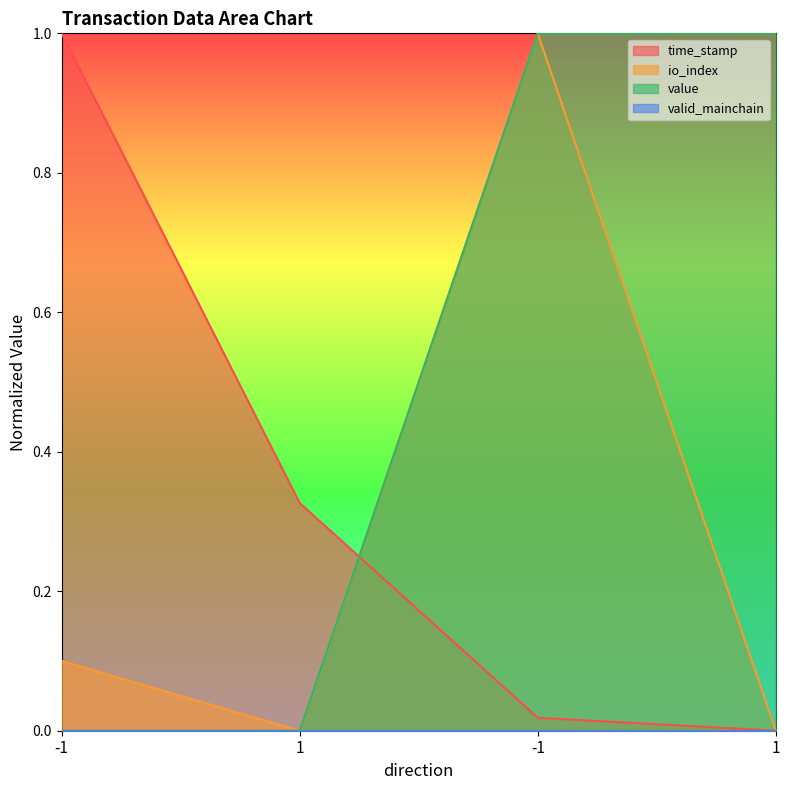

At how many categories does at least one series exceed 0?

4